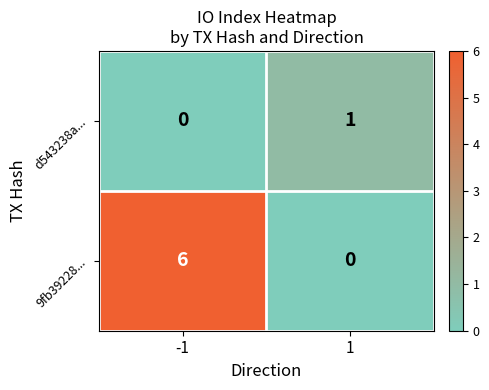

What is the difference between the 9fb39228... values at -1 and 1?

6